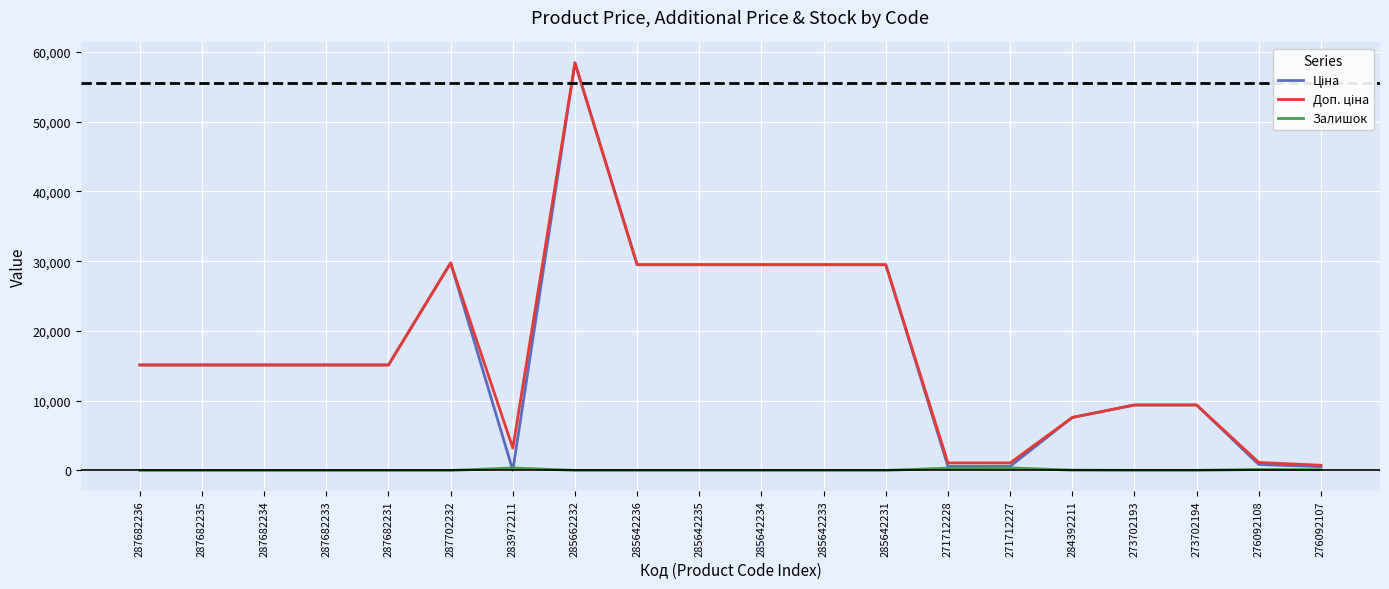

What is the difference between the highest and lowest values at 287682234?

15120.0